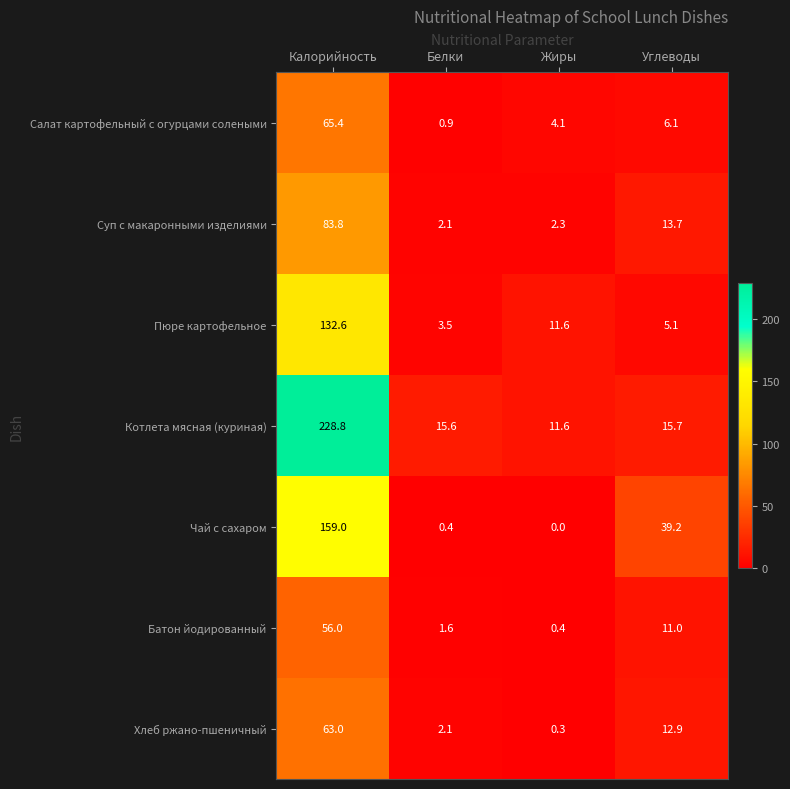

What is the sum of the Батон йодированный values at Калорийность and Жиры?

56.4